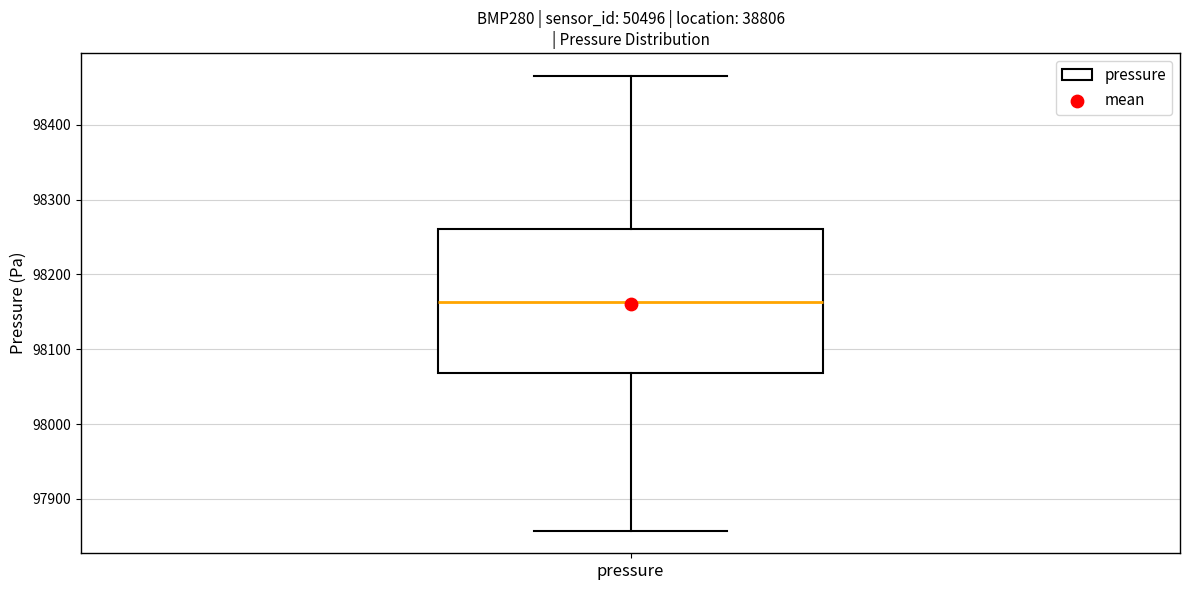

Where does the upper whisker of the box for pressure end on the y-axis? The values are not printed on the chart, so give them approximately, as read against the axis.

98470